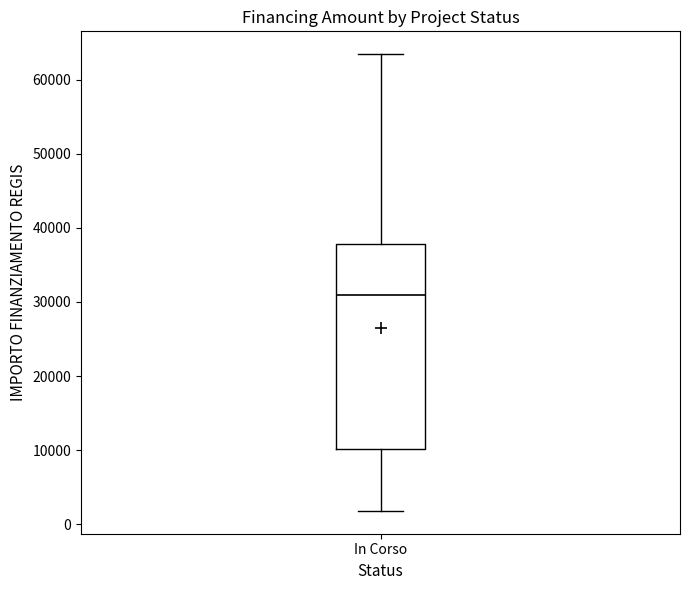

Where does the median line of the box for In Corso sit on the y-axis? The values are not printed on the chart, so give them approximately, as read against the axis.

31000